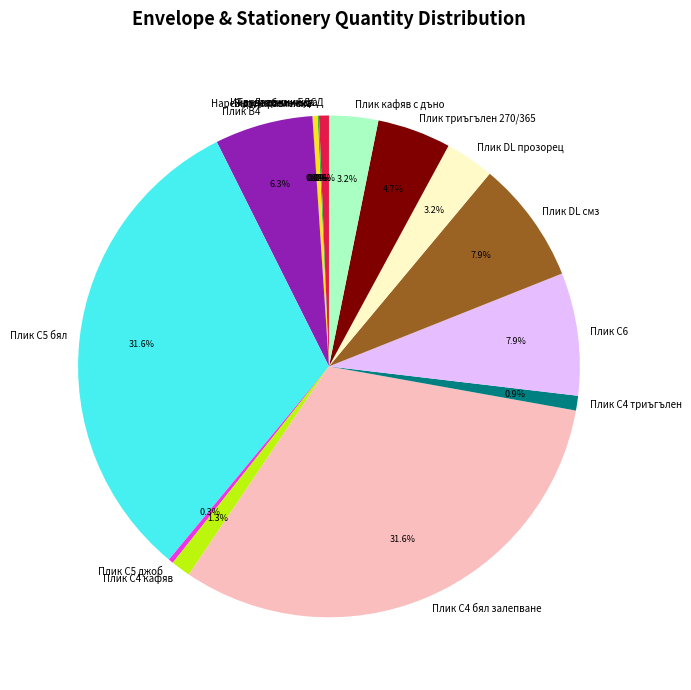

Does Плик триъгълен 270/365 represent more than half of the total?

No